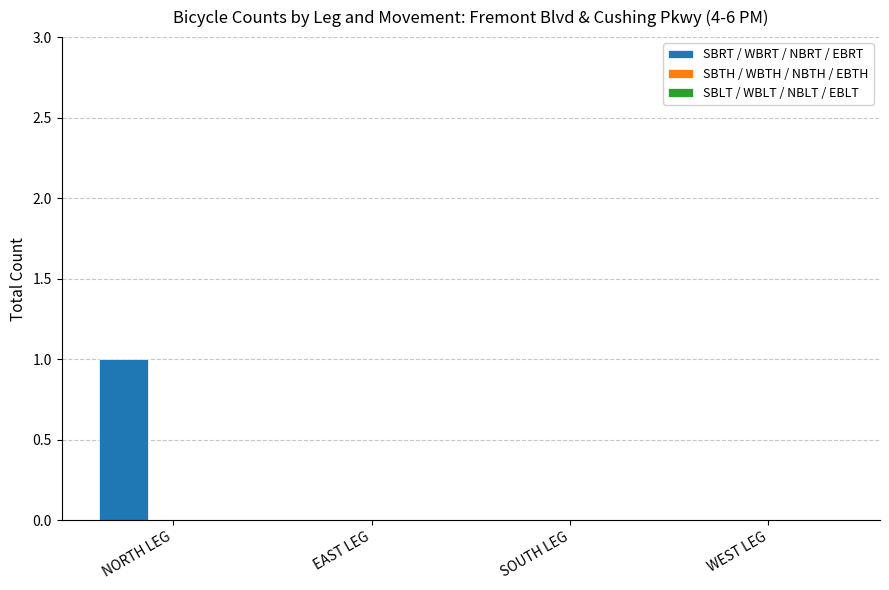

Reading left to right, list all the values displayed in this chart.

NORTH LEG=1	EAST LEG=0	SOUTH LEG=0	WEST LEG=0